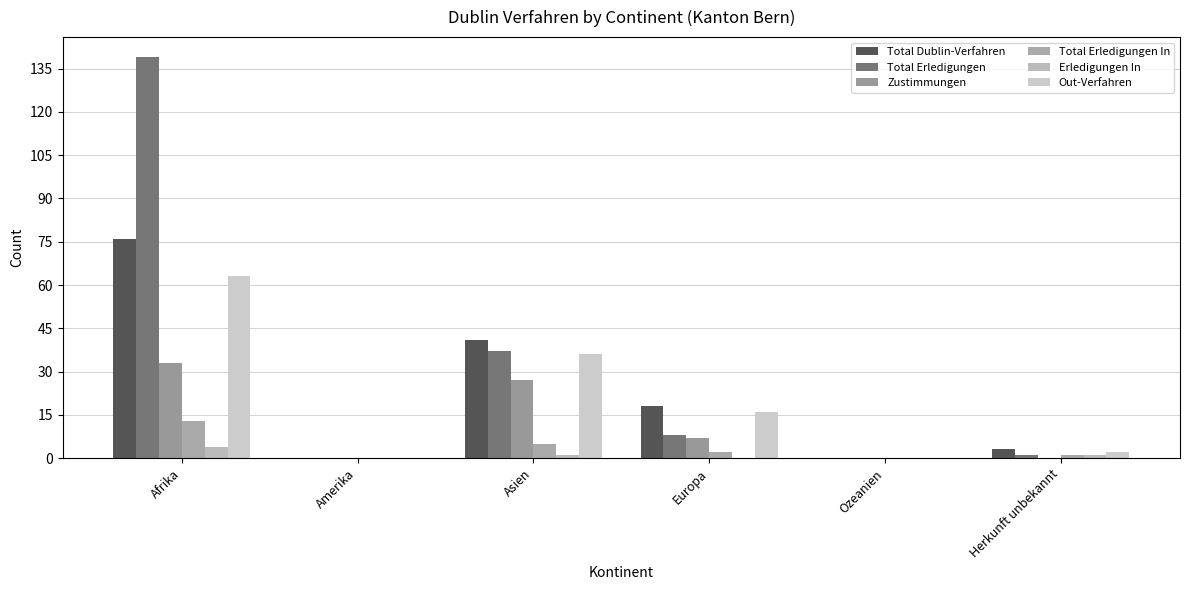

Is it true that Total Erledigungen In equals 2 at Asien?

False